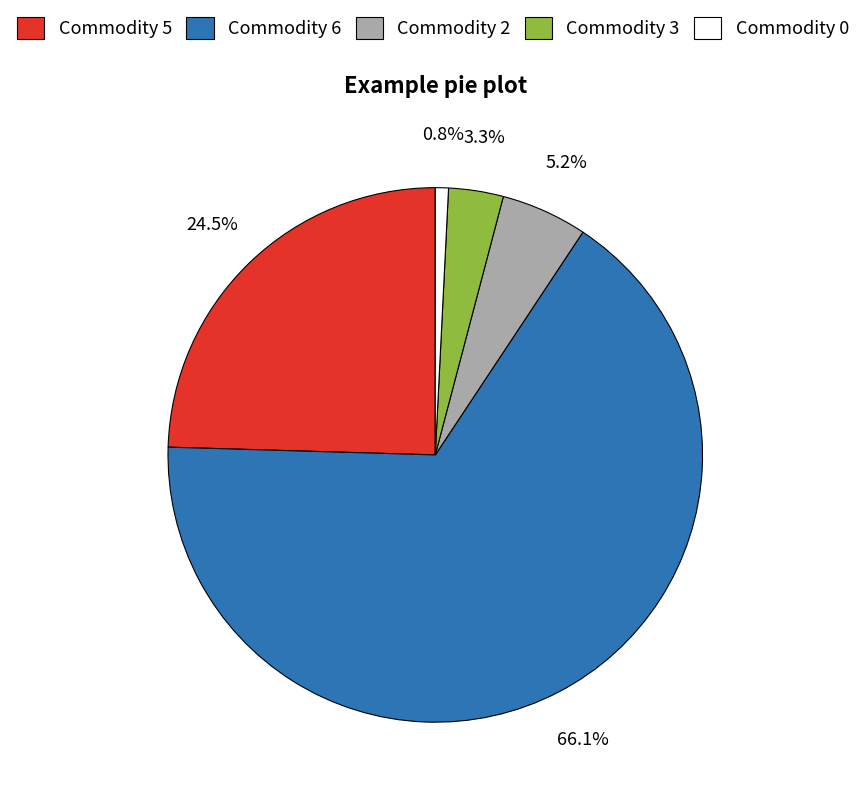

Count the number of slices in the pie.

5